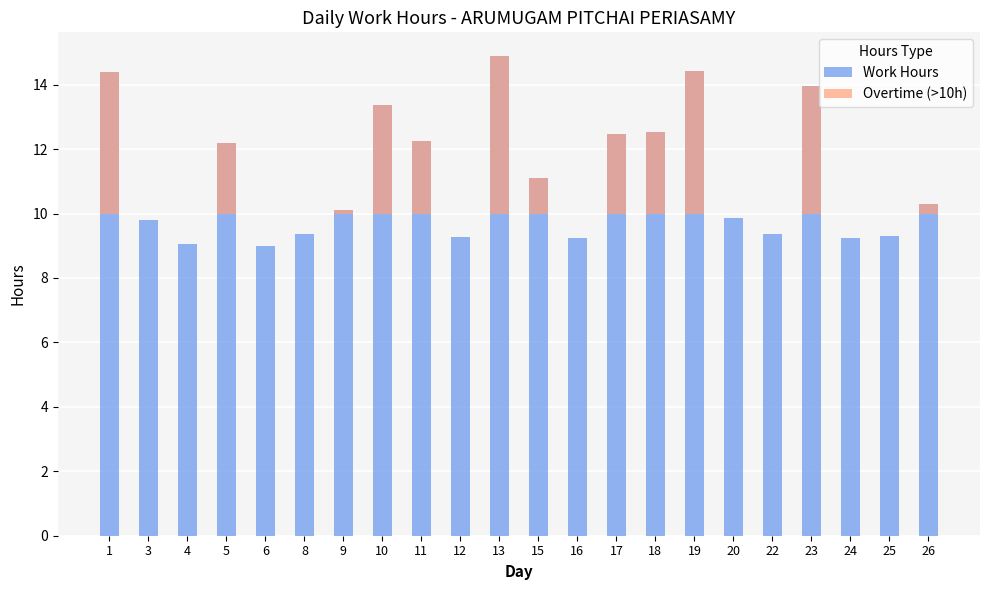

Rank the series by their average value, from highest to lowest.

Work Hours, Overtime (>10h)